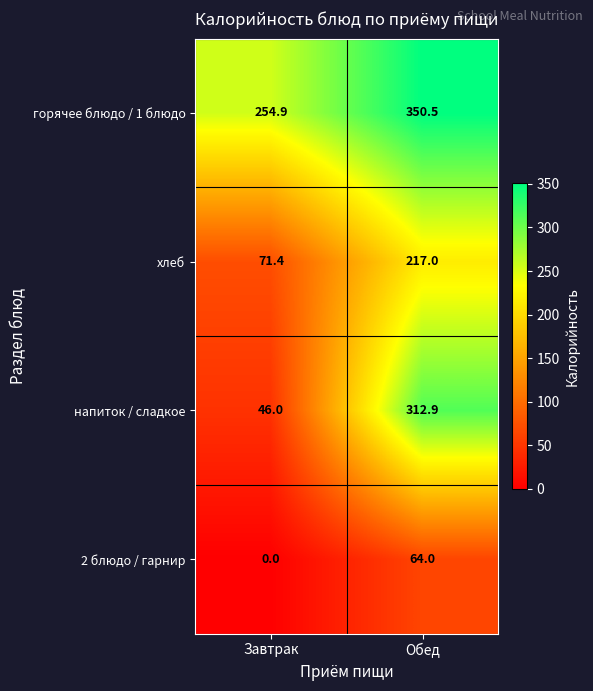

Reading left to right, list all the values displayed in this chart.

горячее блюдо / 1 блюдо: Завтрак=254.9	Обед=350.5
хлеб: Завтрак=71.4	Обед=217.0
напиток / сладкое: Завтрак=46.0	Обед=312.9
2 блюдо / гарнир: Завтрак=0.0	Обед=64.0